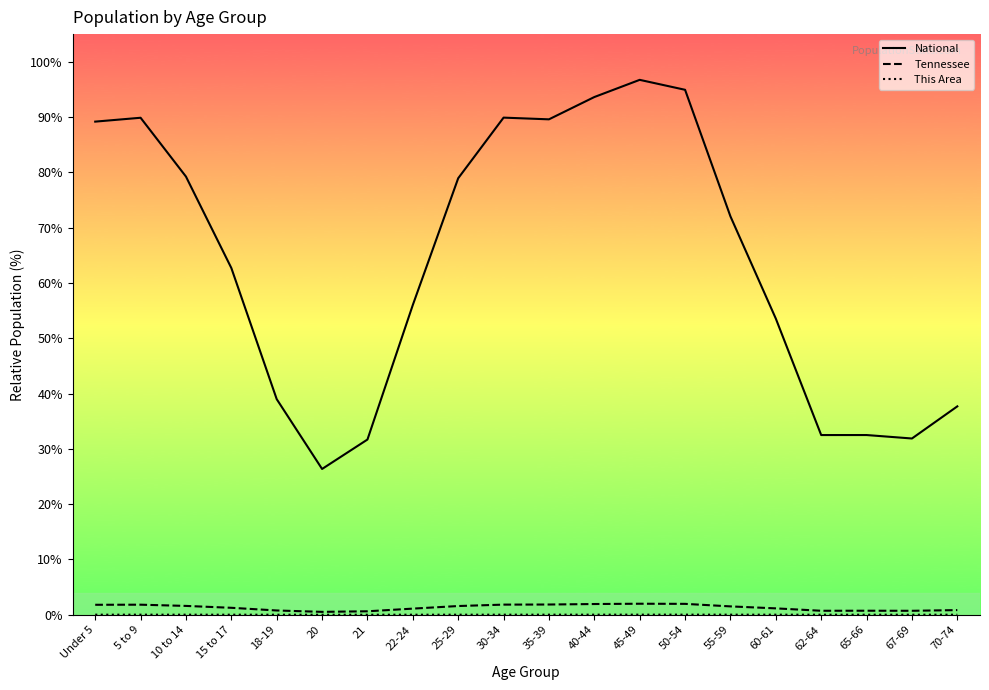

What is the spread (max minus min) of values at 10 to 14?

79.2